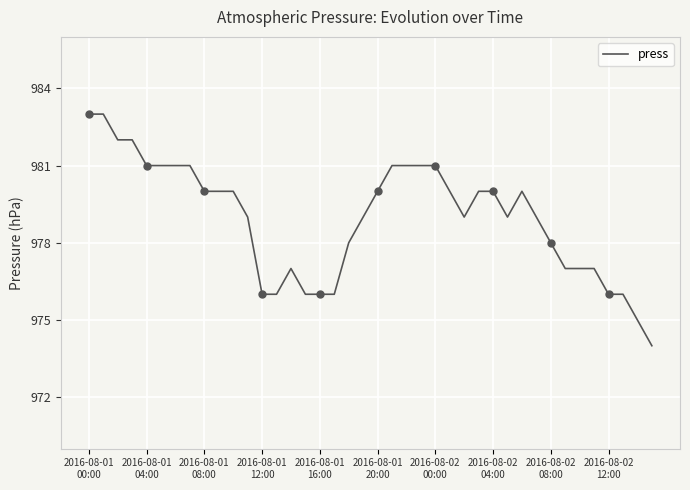

At which category does the chart reach its minimum across all series?

39